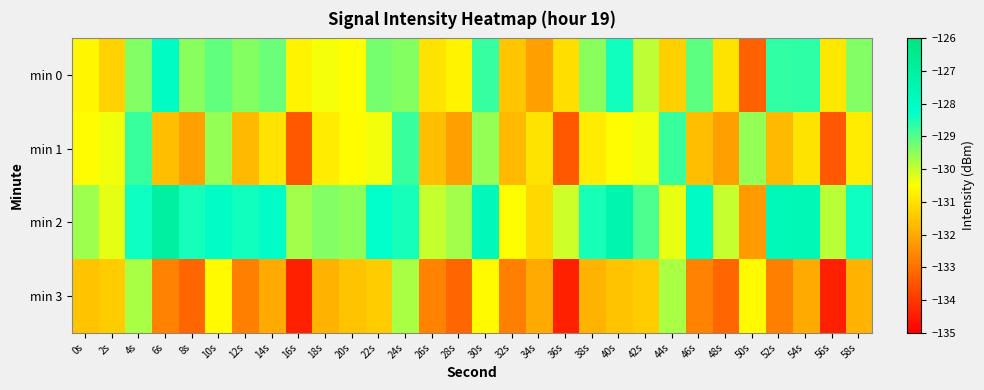

Reading left to right, transcribe all the data shown in this chart.

min 0: 0s=-130.6	2s=-131.3	4s=-129.4	6s=-128.0	8s=-129.5	10s=-129.1	12s=-129.4	14s=-129.2	16s=-130.7	18s=-130.4	20s=-130.5	22s=-129.3	24s=-129.4	26s=-131.0	28s=-130.7	30s=-128.7	32s=-131.5	34s=-132.2	36s=-131.1	38s=-129.5	40s=-128.4	42s=-129.9	44s=-131.3	46s=-129.1	48s=-131.0	50s=-133.3	52s=-128.7	54s=-128.7	56s=-130.9	58s=-129.4
min 1: 0s=-130.5	2s=-130.4	4s=-128.8	6s=-131.7	8s=-132.2	10s=-129.6	12s=-131.7	14s=-131.0	16s=-133.4	18s=-130.8	20s=-130.5	22s=-130.4	24s=-128.8	26s=-131.7	28s=-132.2	30s=-129.6	32s=-131.7	34s=-131.0	36s=-133.4	38s=-130.8	40s=-130.5	42s=-130.4	44s=-128.8	46s=-131.7	48s=-132.2	50s=-129.6	52s=-131.7	54s=-131.0	56s=-133.4	58s=-130.8
min 2: 0s=-129.6	2s=-130.3	4s=-128.4	6s=-127.0	8s=-128.5	10s=-128.1	12s=-128.4	14s=-128.2	16s=-129.7	18s=-129.4	20s=-129.5	22s=-128.3	24s=-128.4	26s=-130.0	28s=-129.7	30s=-127.7	32s=-130.5	34s=-131.2	36s=-130.1	38s=-128.5	40s=-127.4	42s=-128.9	44s=-130.3	46s=-128.1	48s=-130.0	50s=-132.3	52s=-127.7	54s=-127.7	56s=-129.9	58s=-128.4
min 3: 0s=-131.5	2s=-131.4	4s=-129.8	6s=-132.7	8s=-133.2	10s=-130.6	12s=-132.7	14s=-132.0	16s=-134.4	18s=-131.8	20s=-131.5	22s=-131.4	24s=-129.8	26s=-132.7	28s=-133.2	30s=-130.6	32s=-132.7	34s=-132.0	36s=-134.4	38s=-131.8	40s=-131.5	42s=-131.4	44s=-129.8	46s=-132.7	48s=-133.2	50s=-130.6	52s=-132.7	54s=-132.0	56s=-134.4	58s=-131.8